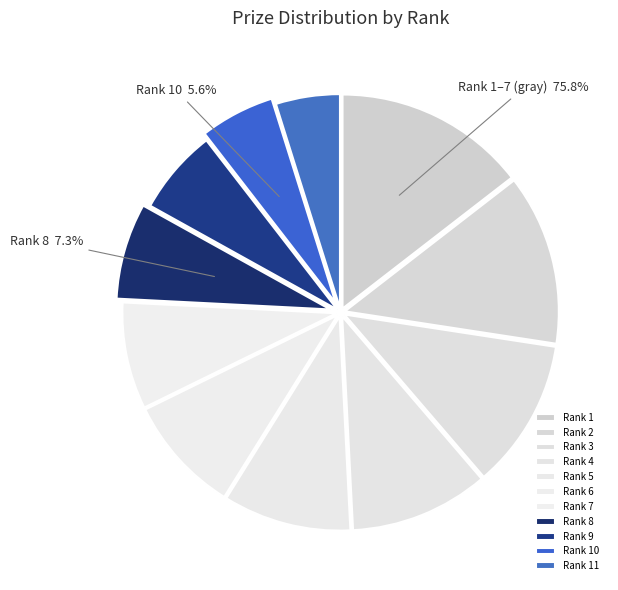

Which slice is the smallest?

11